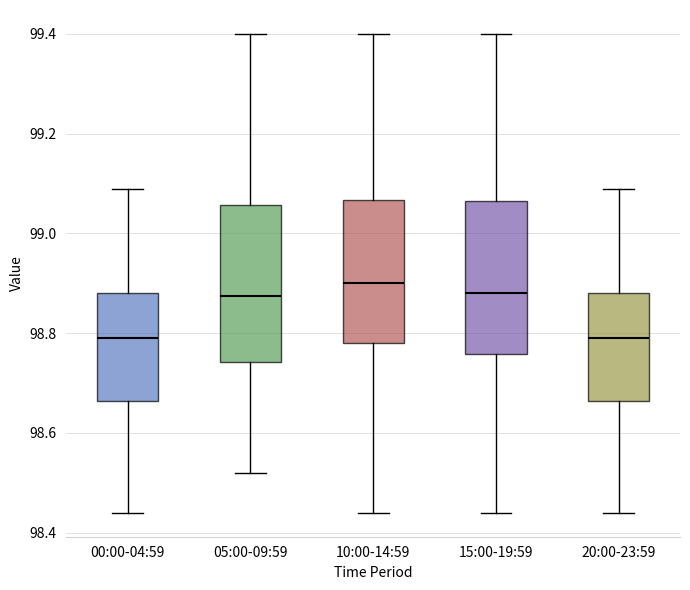

Reading left to right, read every box against the y-axis: the position of its median line, the range the box covers, and the ends of its whiskers. The values are not printed on the chart, so give them approximately, as read against the axis.

00:00-04:59: median 98.80, box 98.66 to 98.88, whiskers 98.44 to 99.10
05:00-09:59: median 98.88, box 98.74 to 99.06, whiskers 98.52 to 99.40
10:00-14:59: median 98.90, box 98.78 to 99.06, whiskers 98.44 to 99.40
15:00-19:59: median 98.88, box 98.76 to 99.06, whiskers 98.44 to 99.40
20:00-23:59: median 98.80, box 98.66 to 98.88, whiskers 98.44 to 99.10